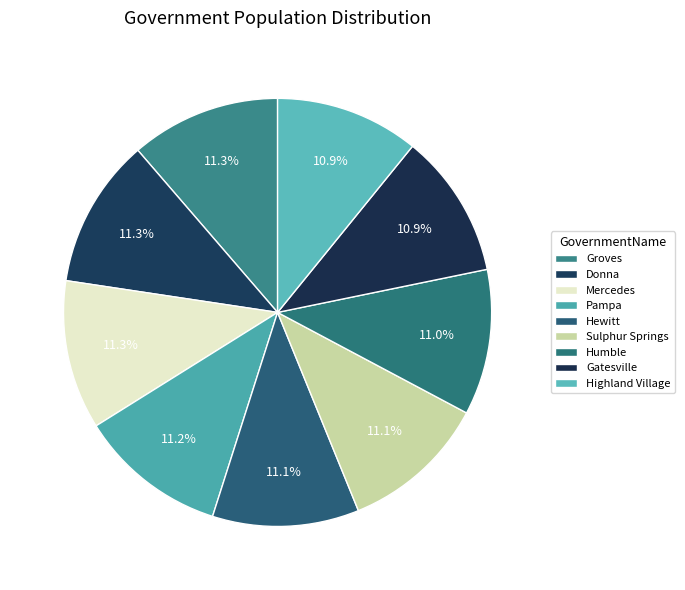

True or false: Pampa accounts for 4% of the total.

False